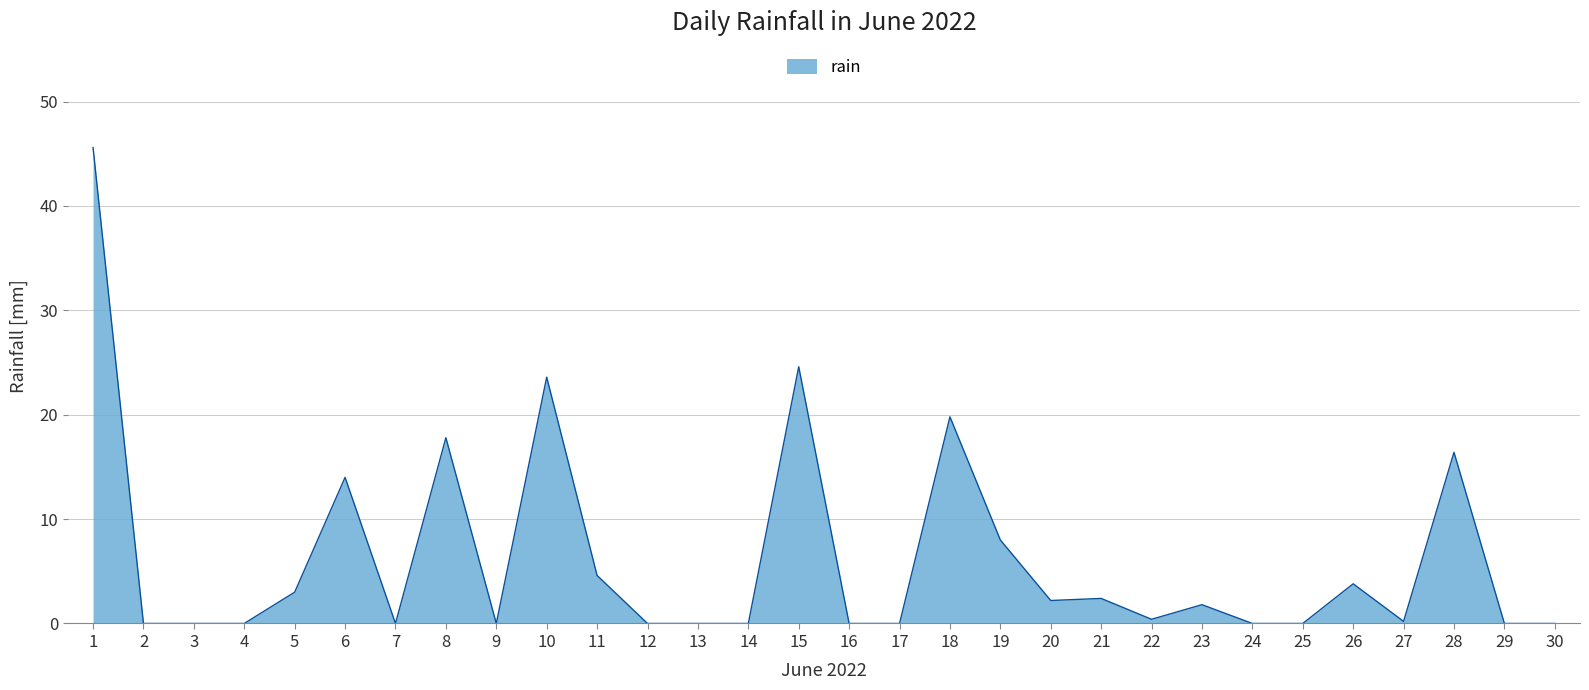

True or false: the data shows 0.2 at 27.

True